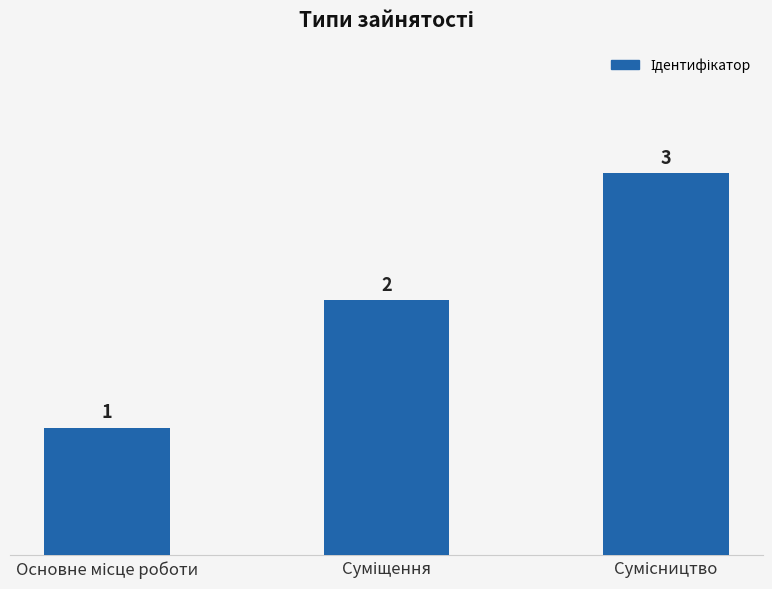

Does the chart contain stacked bars?

No